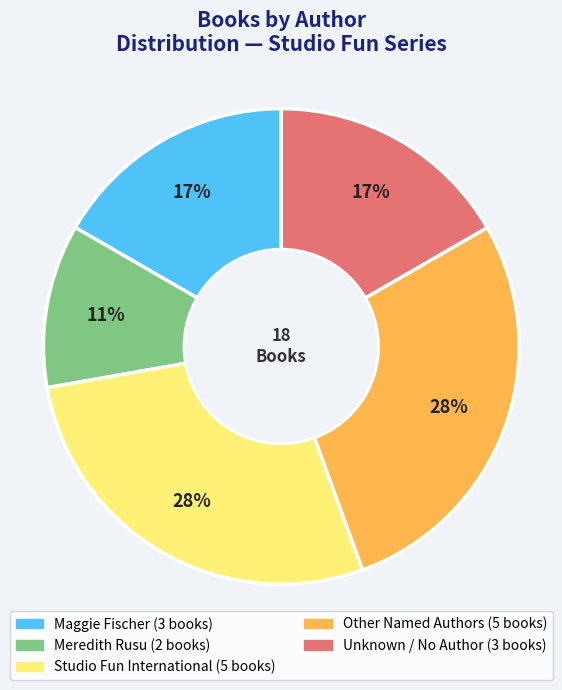

Count the number of slices in the pie.

5